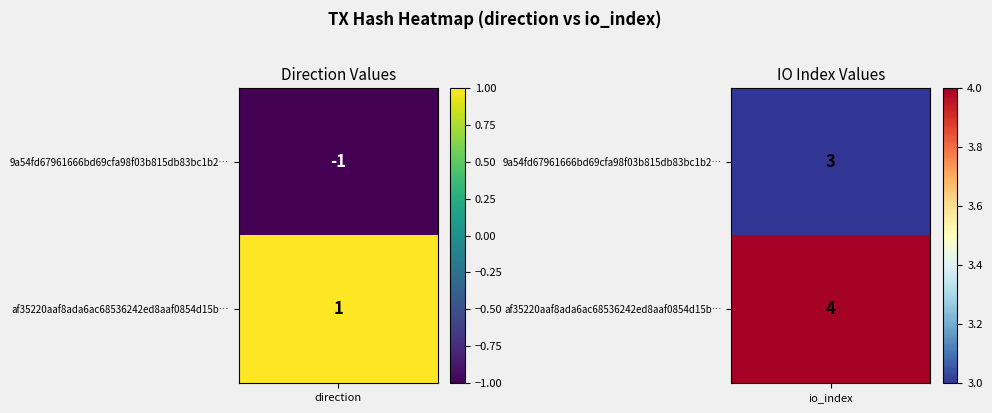

Between 0 and 1, which series saw the biggest shift?

9a54fd67961666bd69cfa98f03b815db83bc1b2